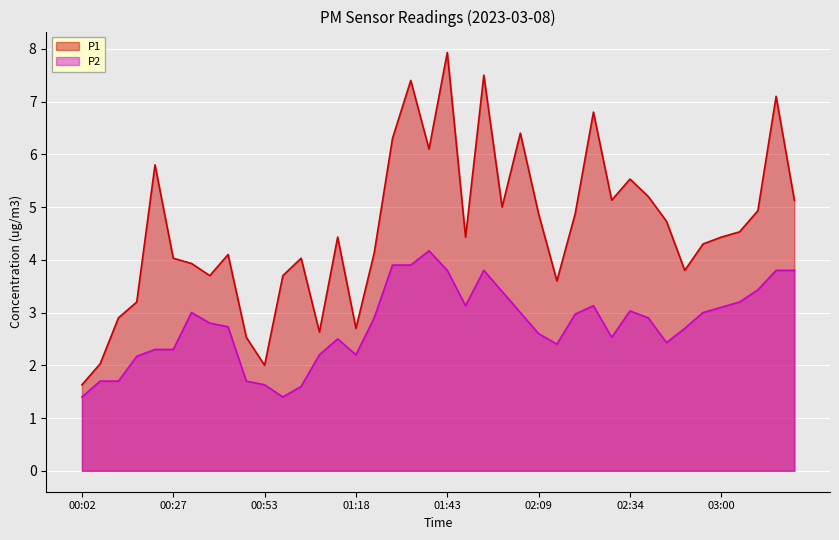

The P1 series shows 6.3 at 00:37. True or false?

False